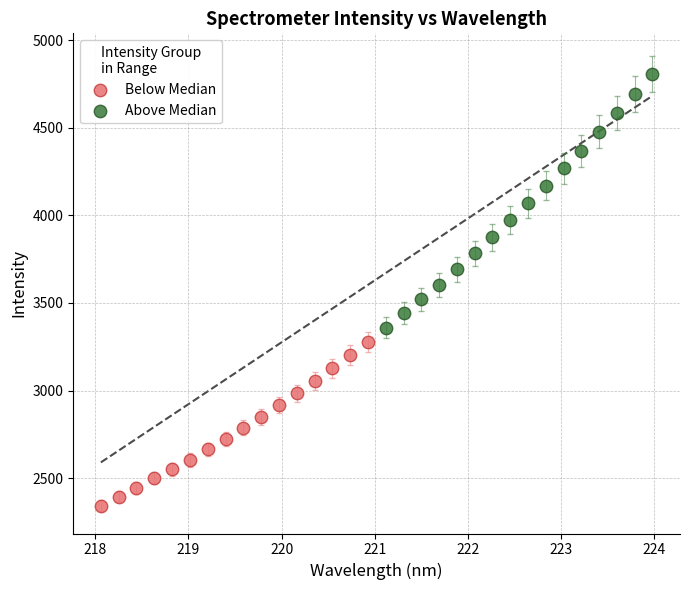

Which series contains the highest Y value?

Above Median